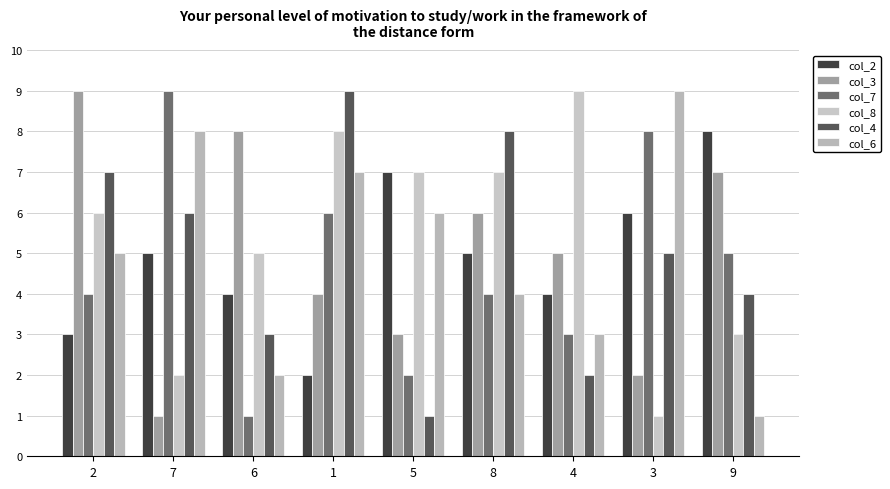

What is the spread (max minus min) of values at 9?

7